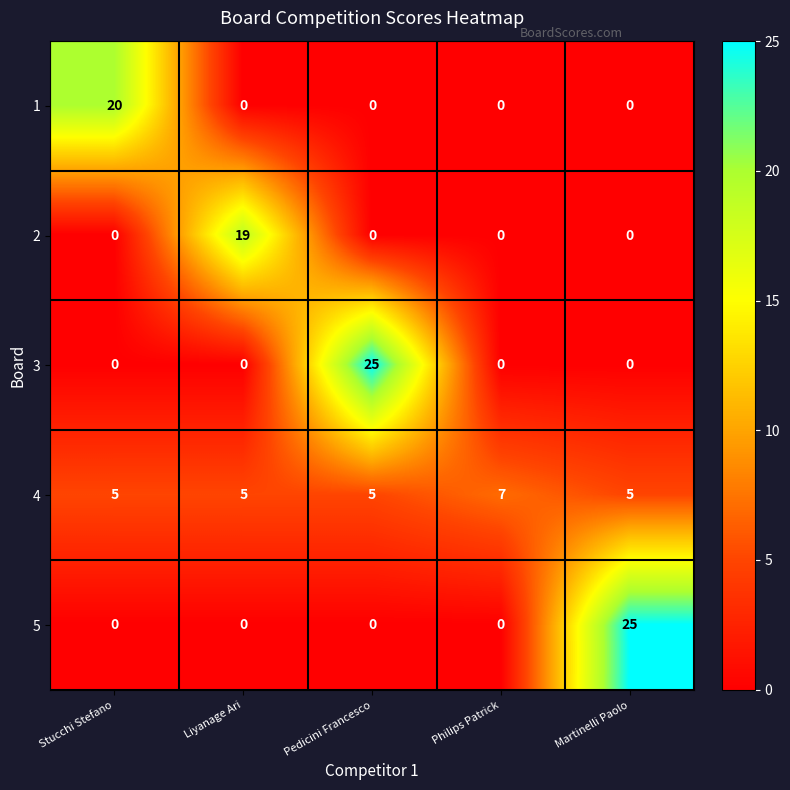

Is it true that 1 equals 11 at Pedicini Francesco?

False